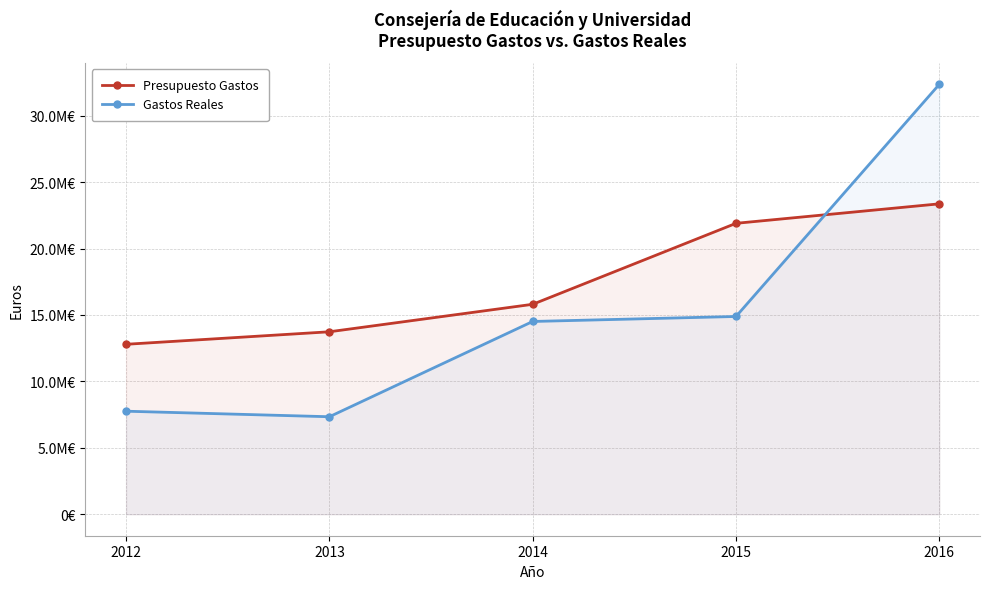

The Gastos Reales series shows 11313989.5 at 2012. True or false?

False